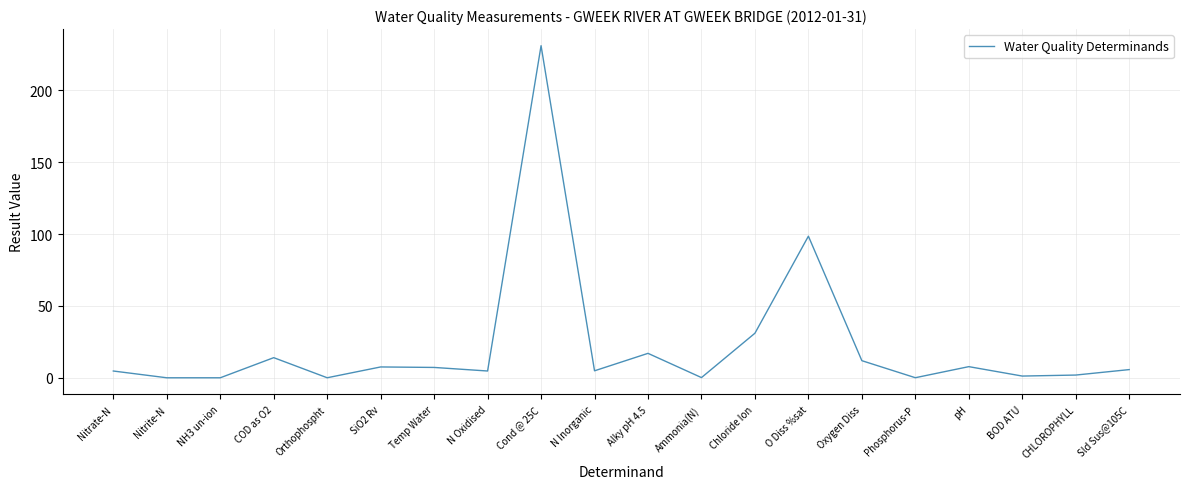

What is the difference between the maximum and minimum values?

231.0